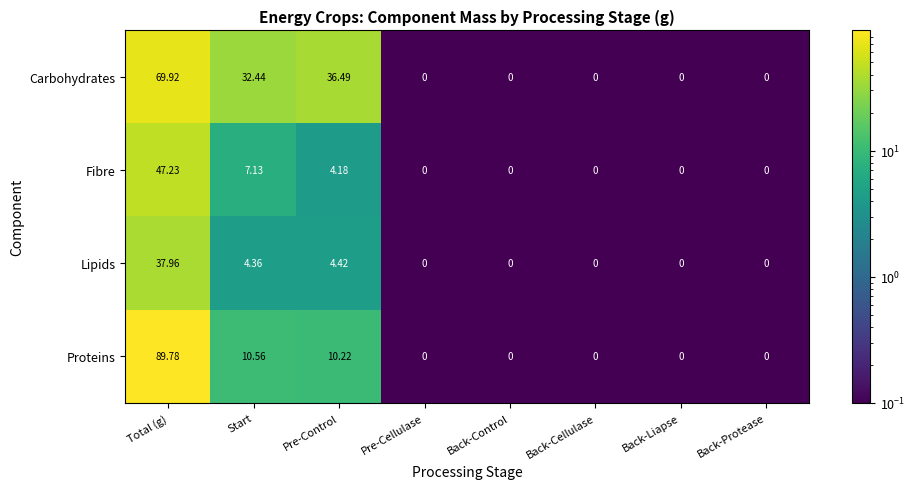

At which label is Fibre closest to 23?

Start